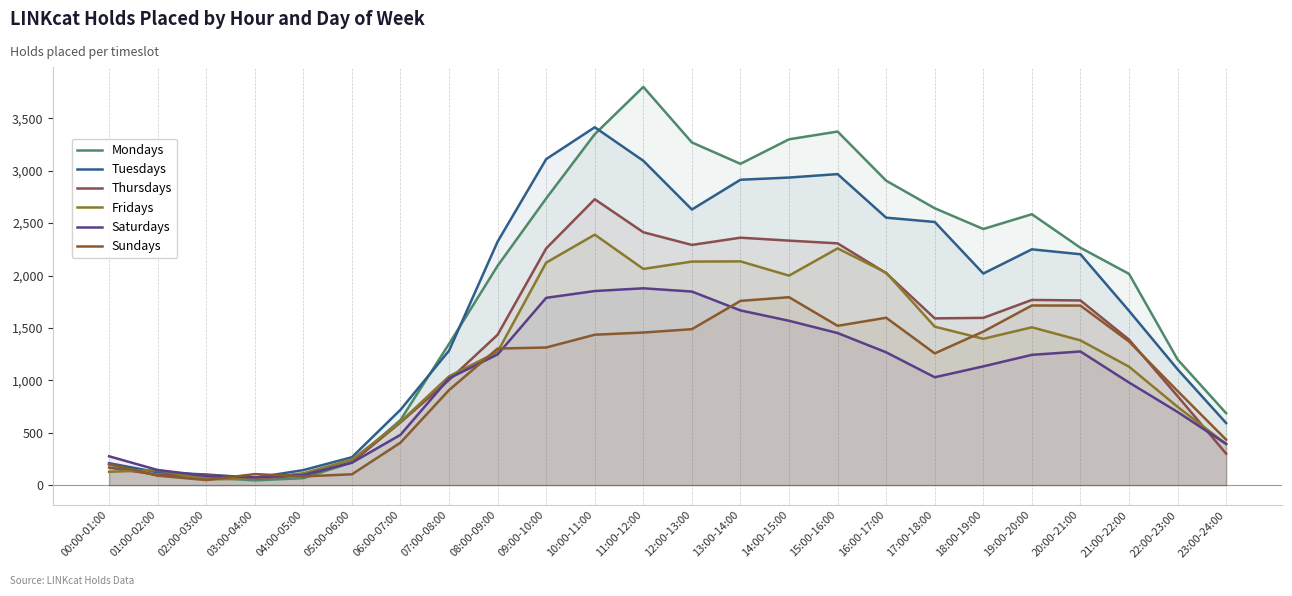

At how many categories does at least one series exceed 3632?

1